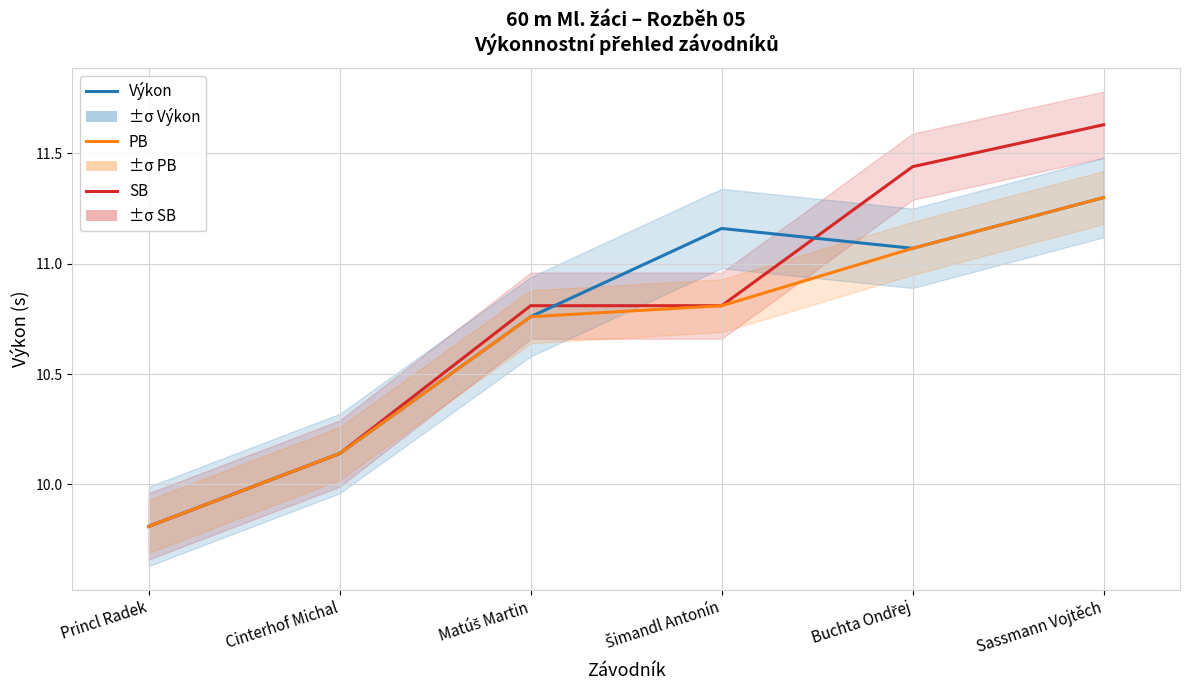

True or false: PB and SB cross at least once.

False